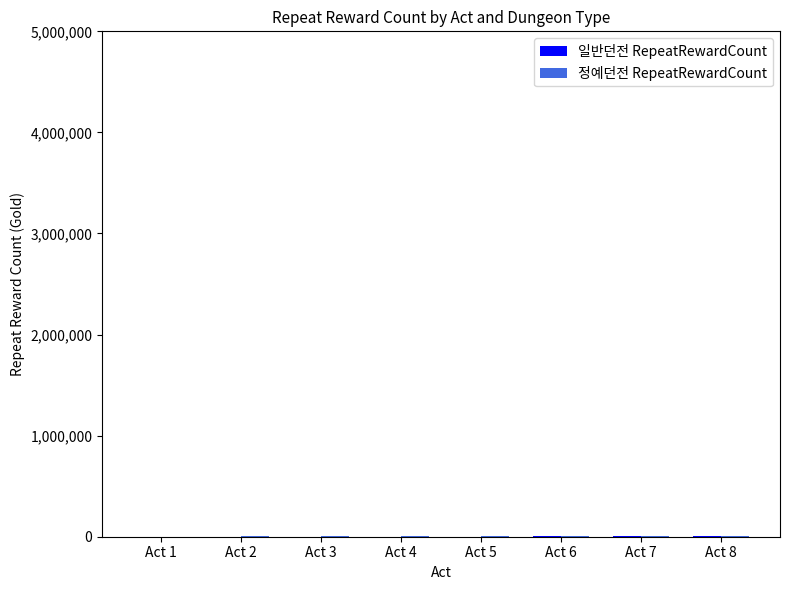

At how many categories does at least one series exceed 2687?

5